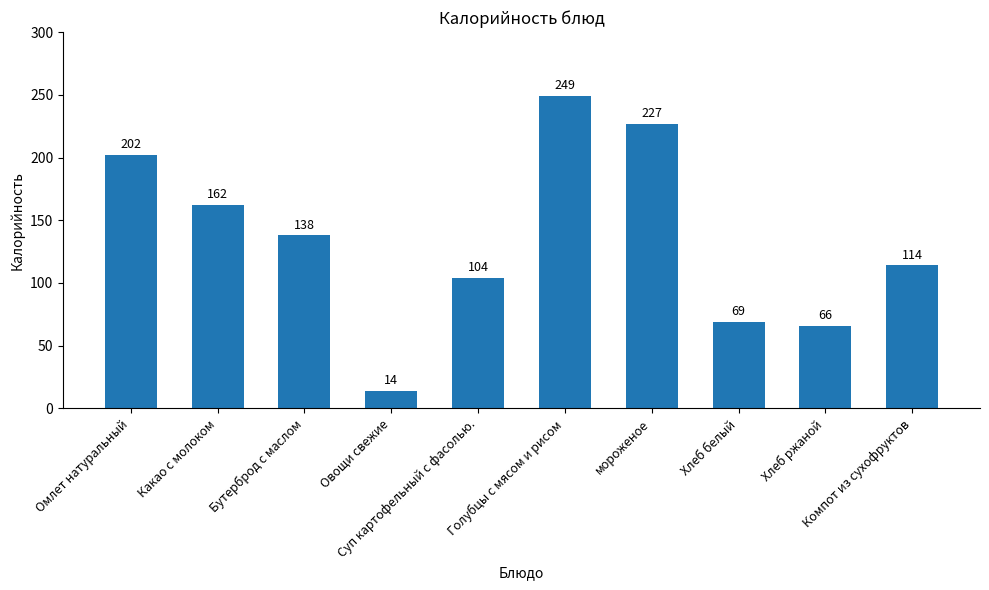

What is the sum of all values?

1345